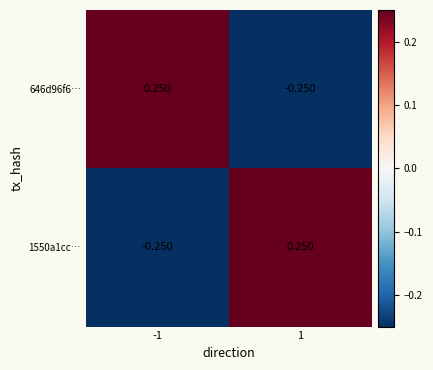

Which series has the largest range (max minus min)?

646d96f6…